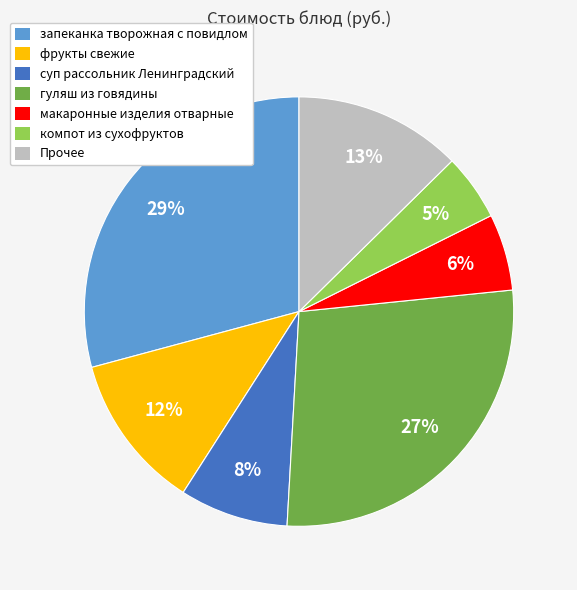

Does any single category account for the majority?

No